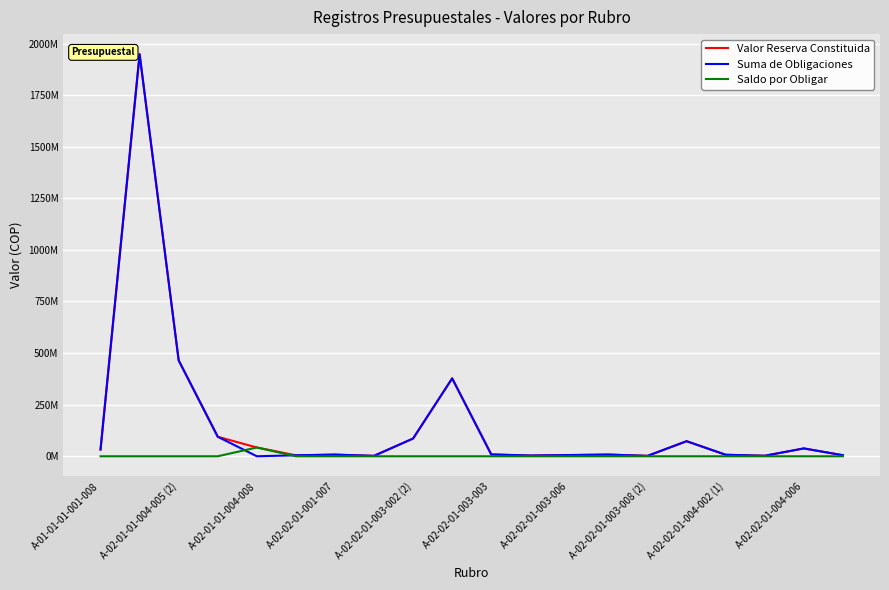

In Suma de Obligaciones, how many points are lower than both neighbors (excluding endpoints)?

5